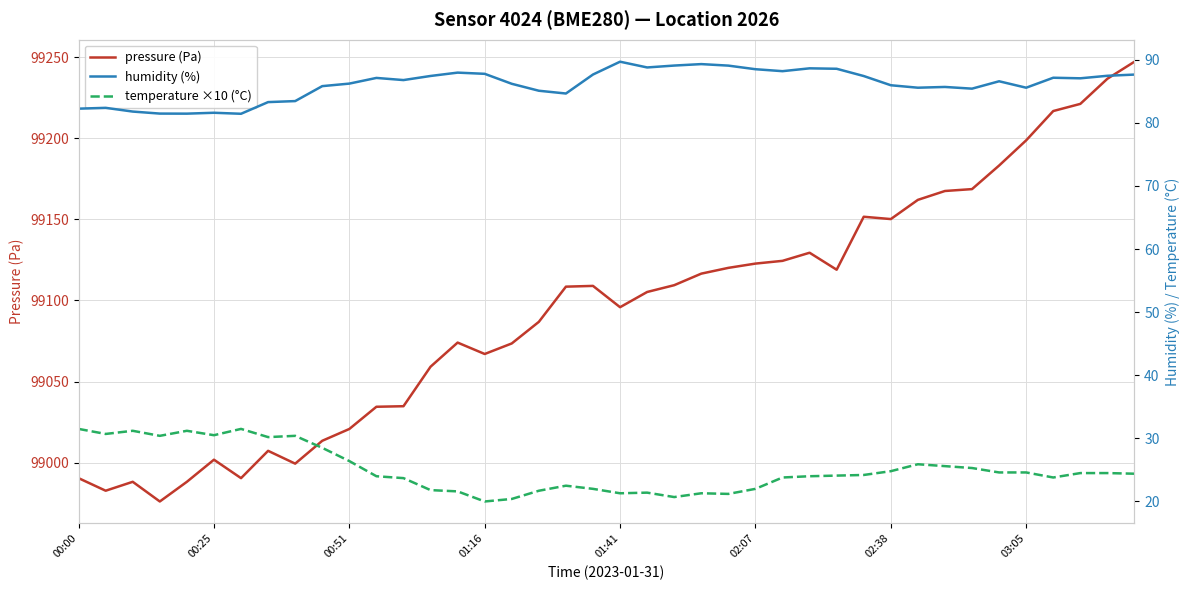

What is the minimum value shown in the chart?

20.0